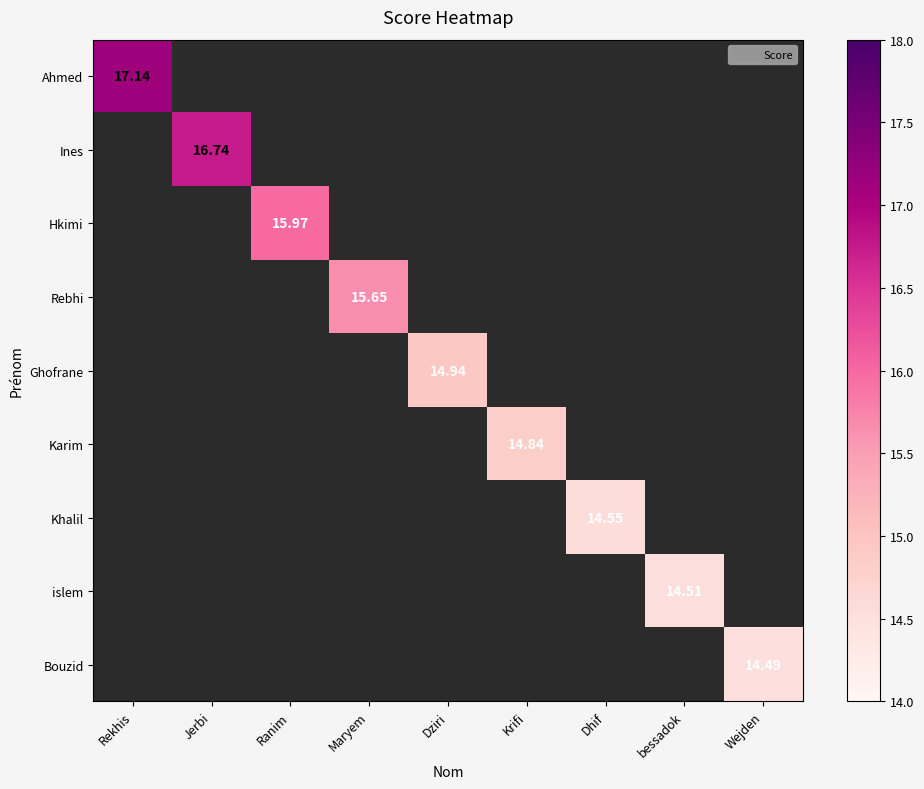

Rank the series by their maximum value, from highest to lowest.

Ahmed, Ines, Hkimi, Rebhi, Ghofrane, Karim, Khalil, islem, Bouzid